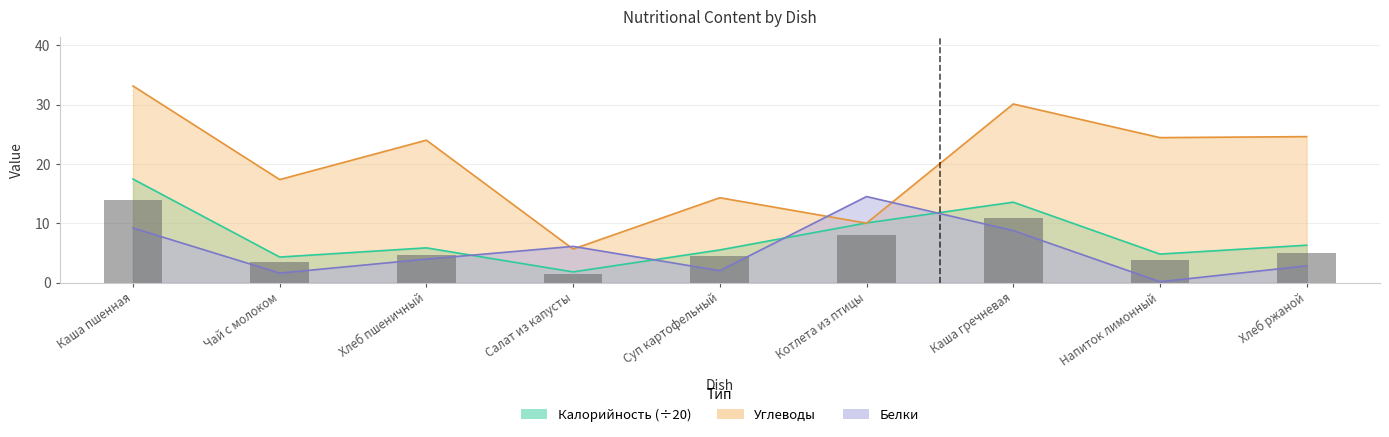

The value of Белки at Салат из капусты is 9.1. True or false?

False